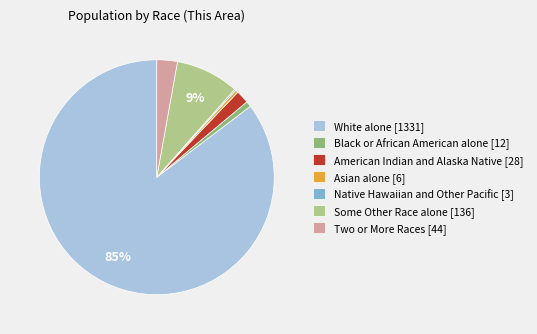

What percentage is the American Indian and Alaska Native [28] slice, to the nearest percent?

2%